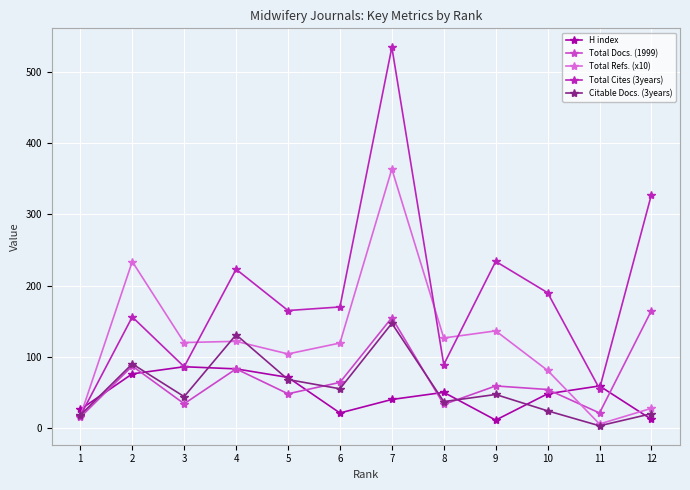

Is the value of Total Cites (3years) at 9 greater than the value of H index at 5?

Yes